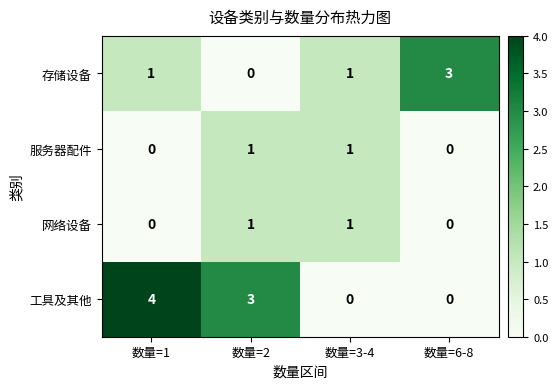

Which label corresponds to the largest value in the chart?

数量=1